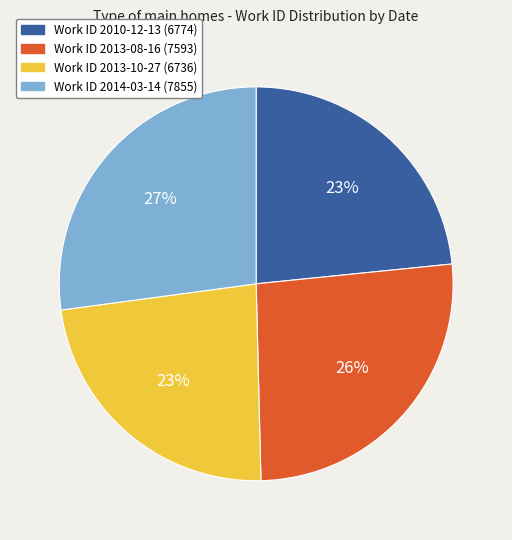

To the nearest percent, what is the difference between the largest and smallest slice percentages?

4%